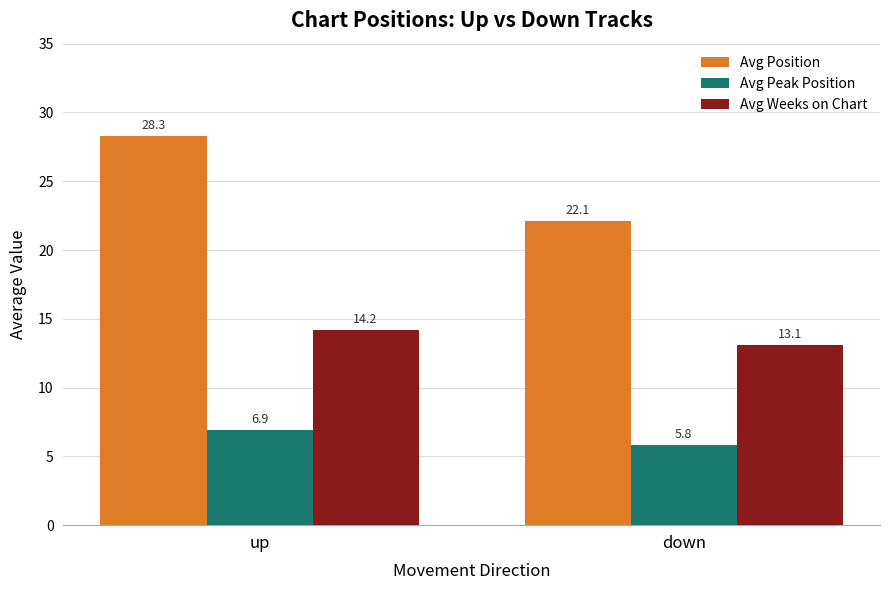

What is the value of the Avg Weeks on Chart bar at the 1st from the left?

14.2